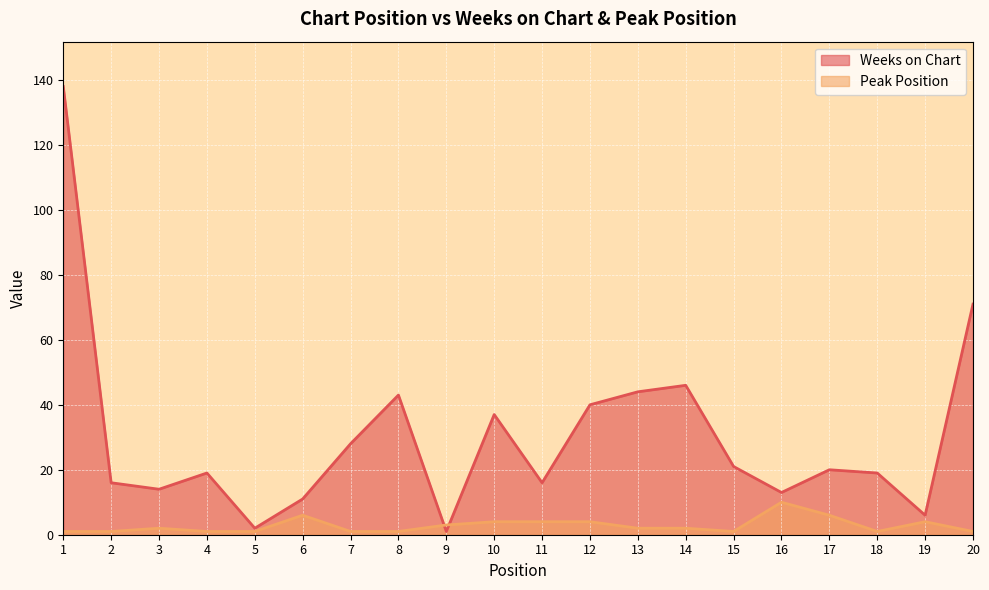

Which has a higher value, 9 or 16?

16